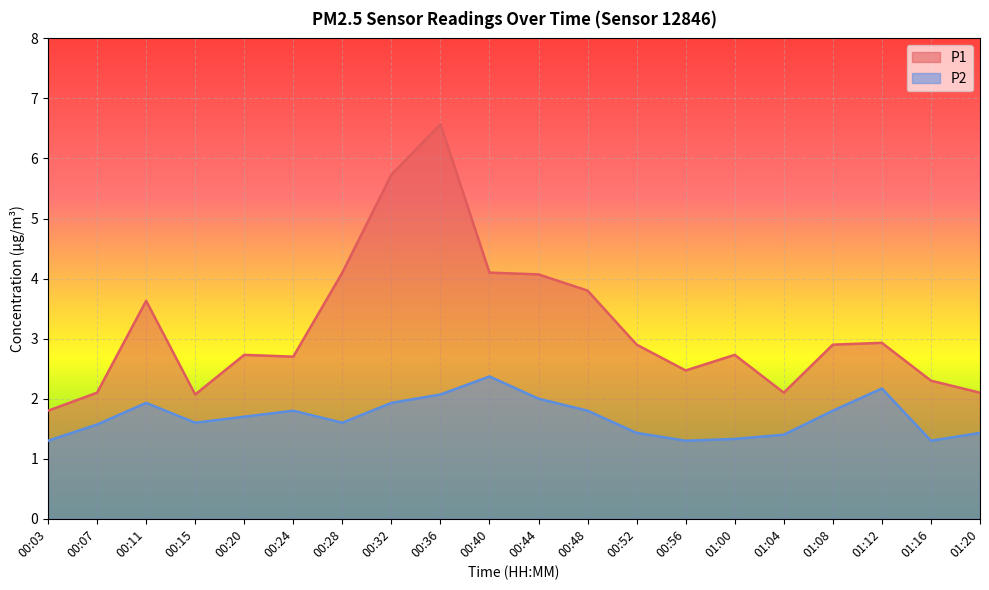

What is the sum of all P2 values?

33.8